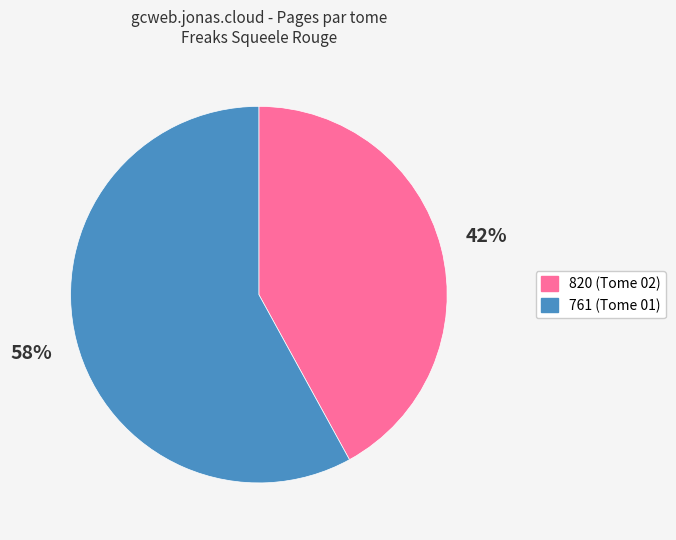

To the nearest percent, what is the difference between the 761 and 820 slice percentages?

16%